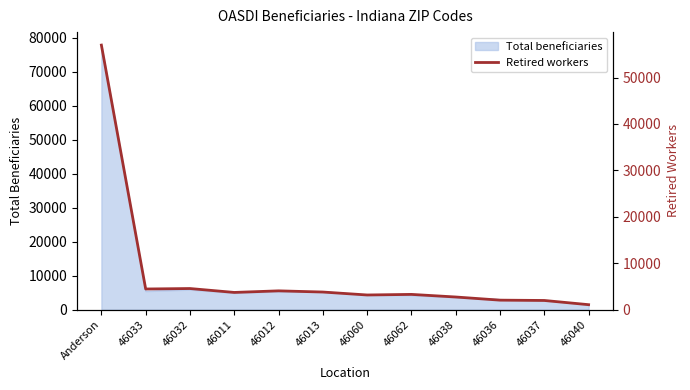

Reading right to left, transcribe all the data shown in this chart.

1051	1959	2028	2706	3268	3141	3776	4032	3690	4532	4431	56992